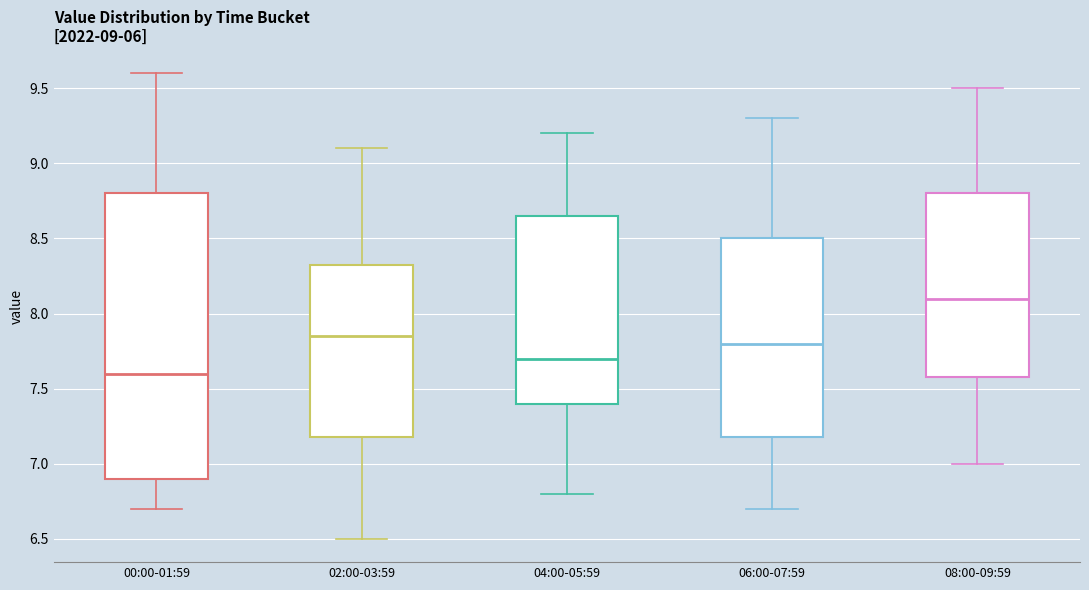

Comparing the boxes themselves (not the whiskers), which one is the tallest?

00:00-01:59